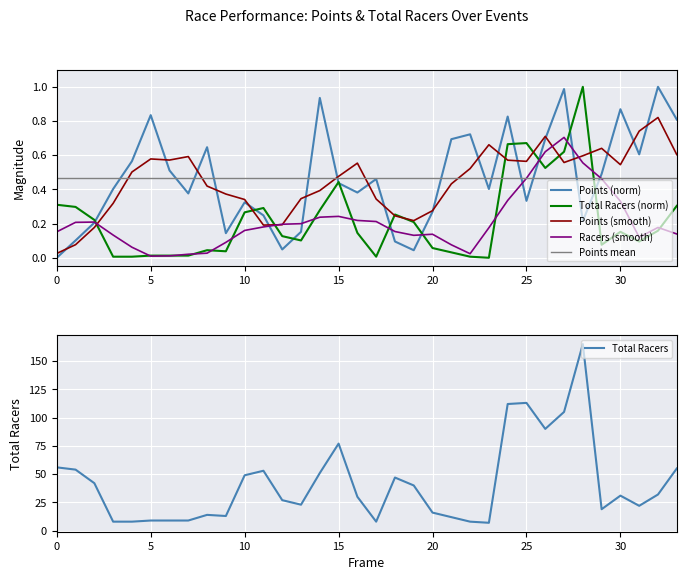

Which series ends up on top after the final intersection of Racers (smooth) and Points (norm)?

Points (norm)